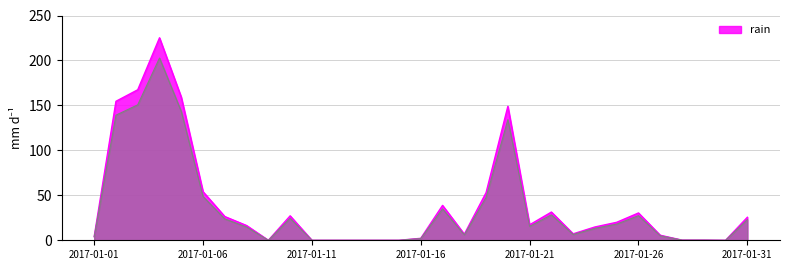

How many values exceed 16?

16